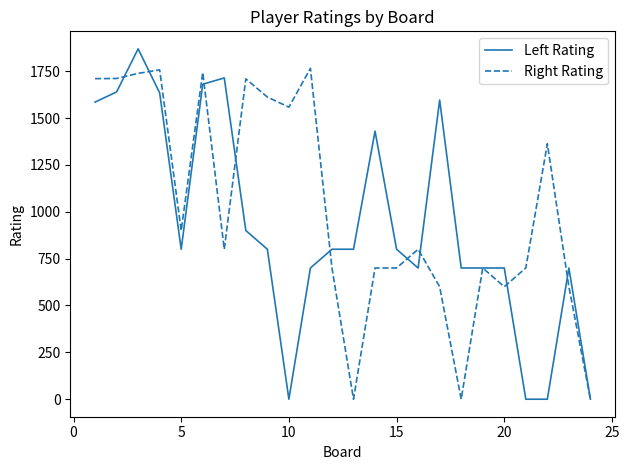

Which series has the largest range (max minus min)?

Left Rating